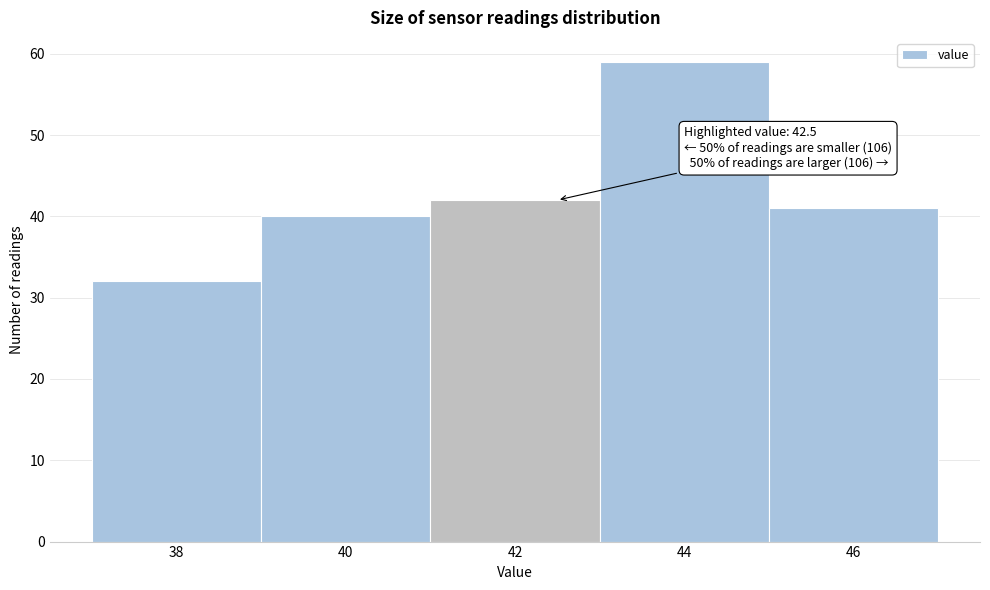

Which range on the x-axis has the tallest bar?

43 to 45